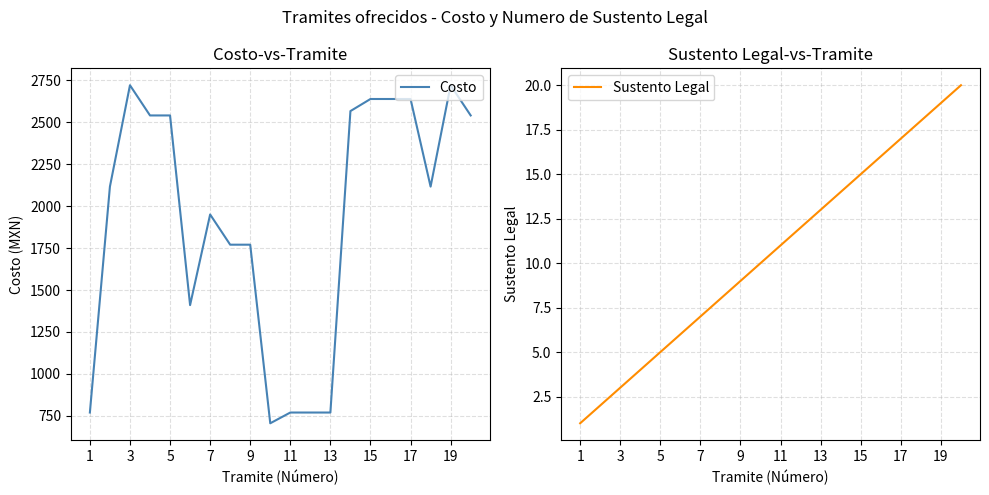

What is the difference between the second highest and minimum values in the Sustento Legal series?

18